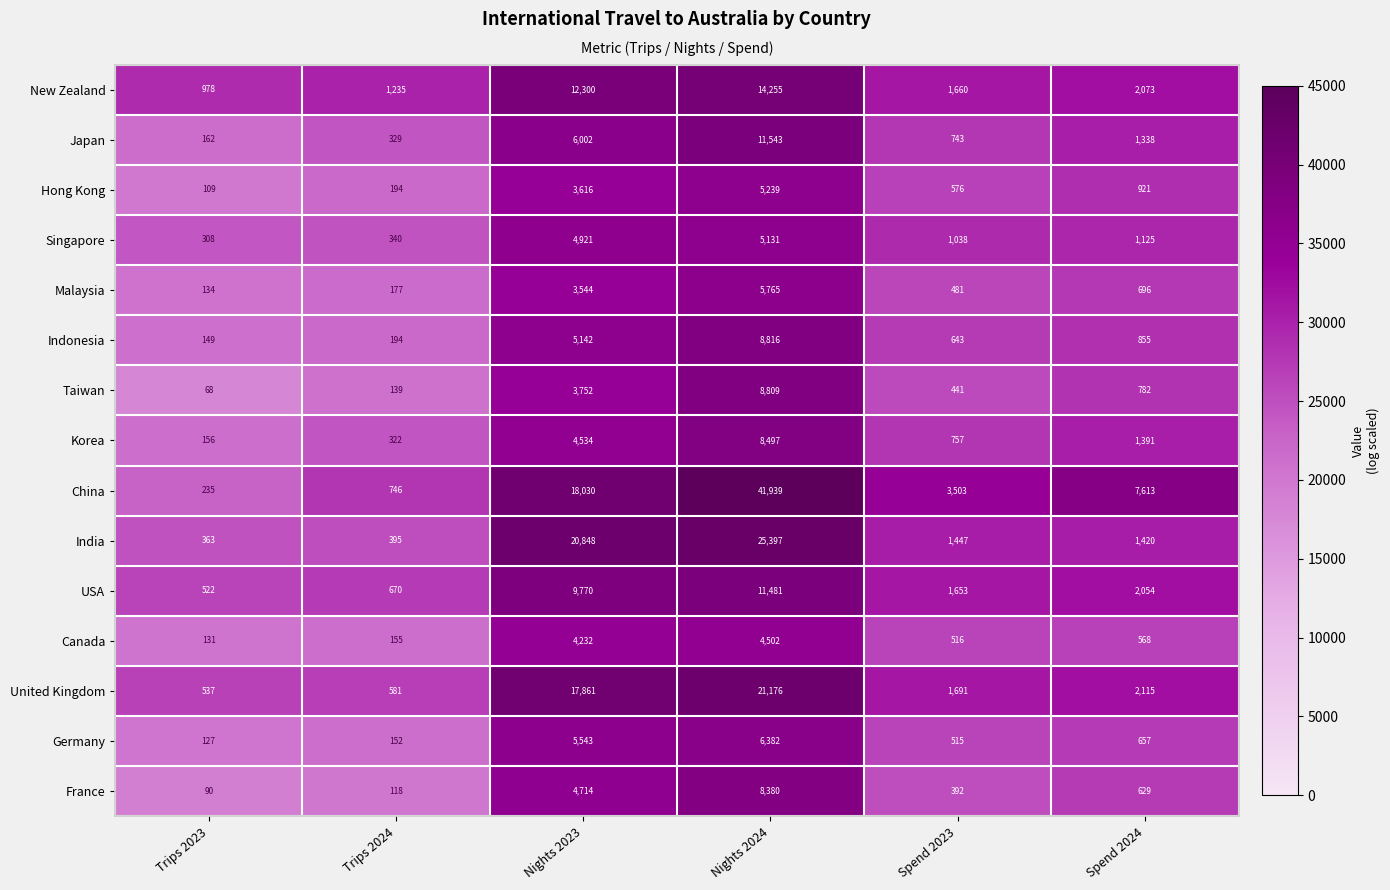

What is the maximum value for Korea?

8497